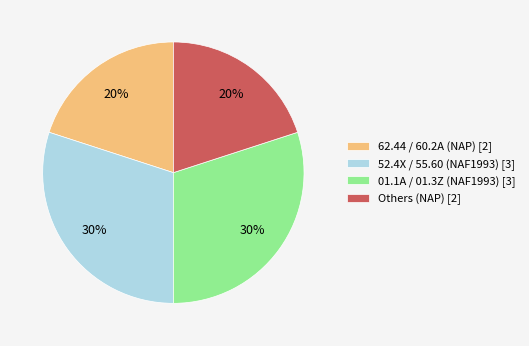

To the nearest percent, what is the difference between the largest and smallest slice percentages?

10%